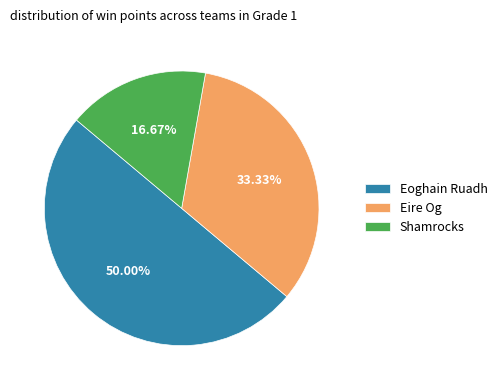

To the nearest percent, what percentage of the pie is Eire Og?

33%